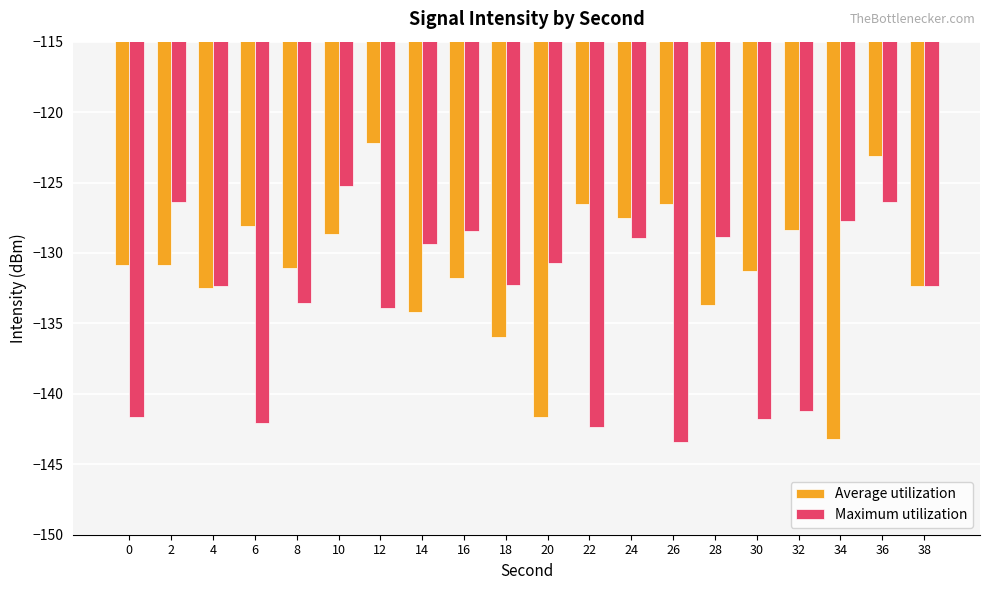

At which category is the sum across all series the highest?

36